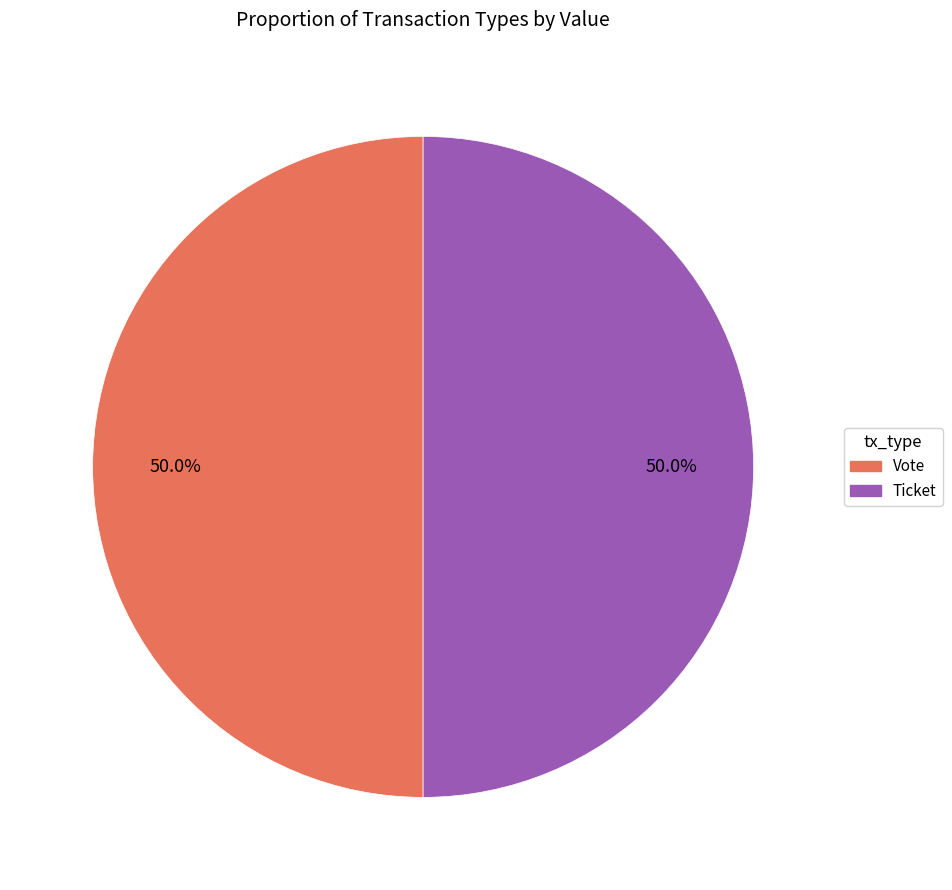

To the nearest percent, what is the average slice percentage?

50%